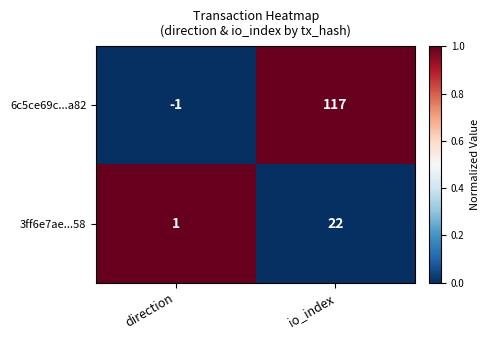

Reading left to right, list all the values displayed in this chart.

6c5ce69c...a82: direction=-1	io_index=117
3ff6e7ae...58: direction=1	io_index=22